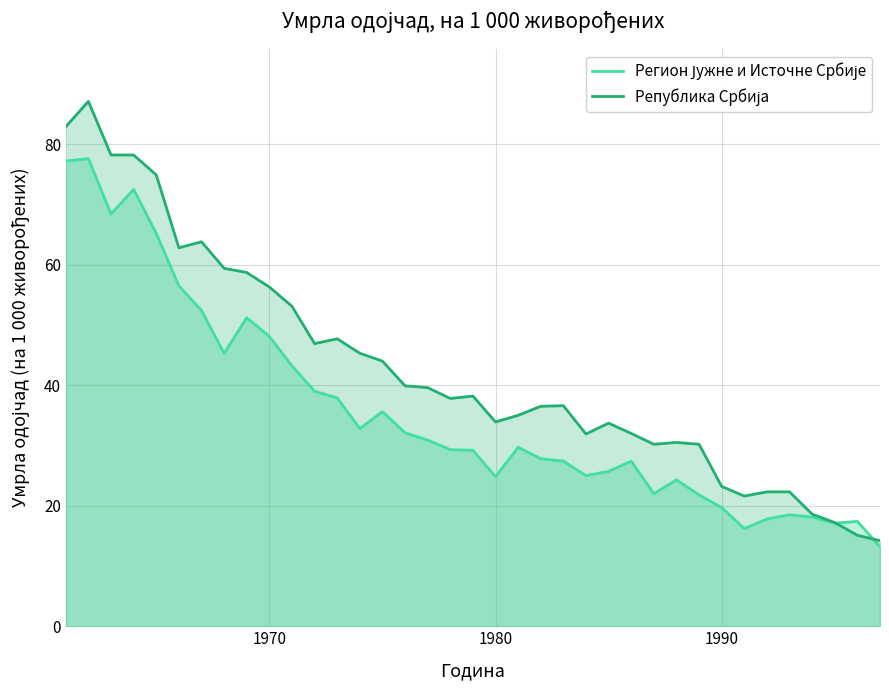

What is the smallest value displayed?

13.2